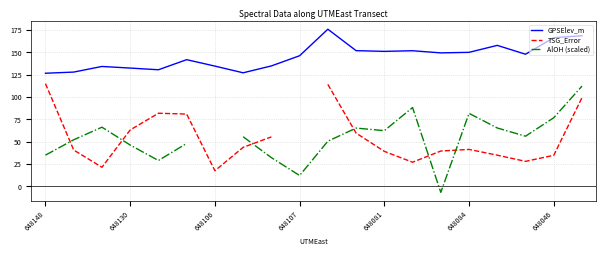

In GPSElev_m, how many points are higher than both neighbors (excluding endpoints)?

5